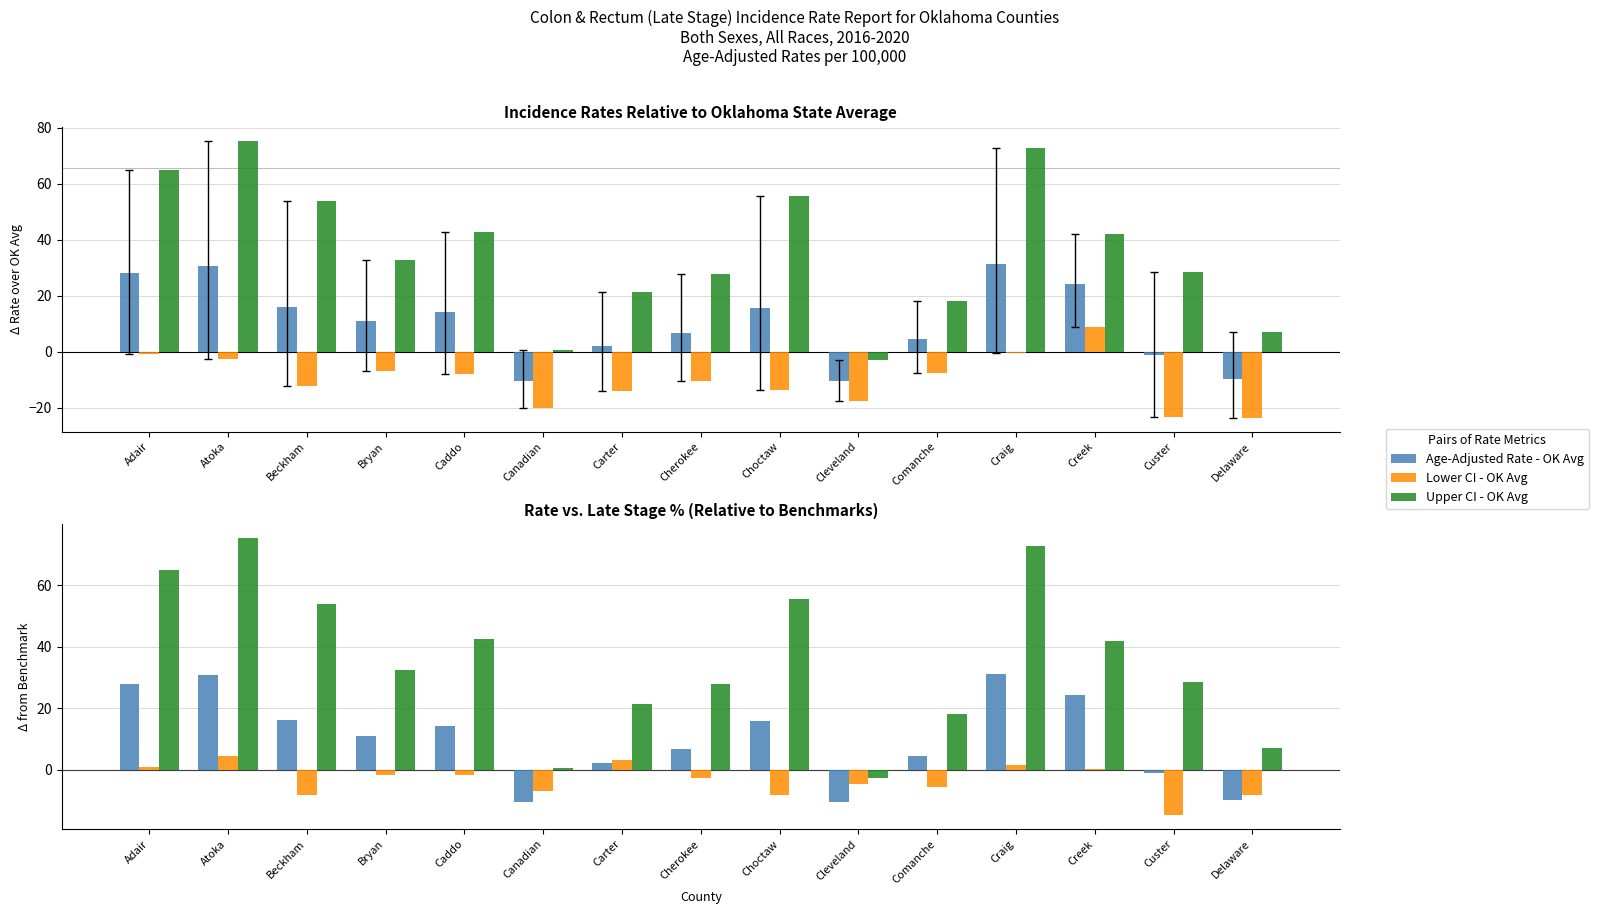

At how many categories does at least one series exceed 4?

13